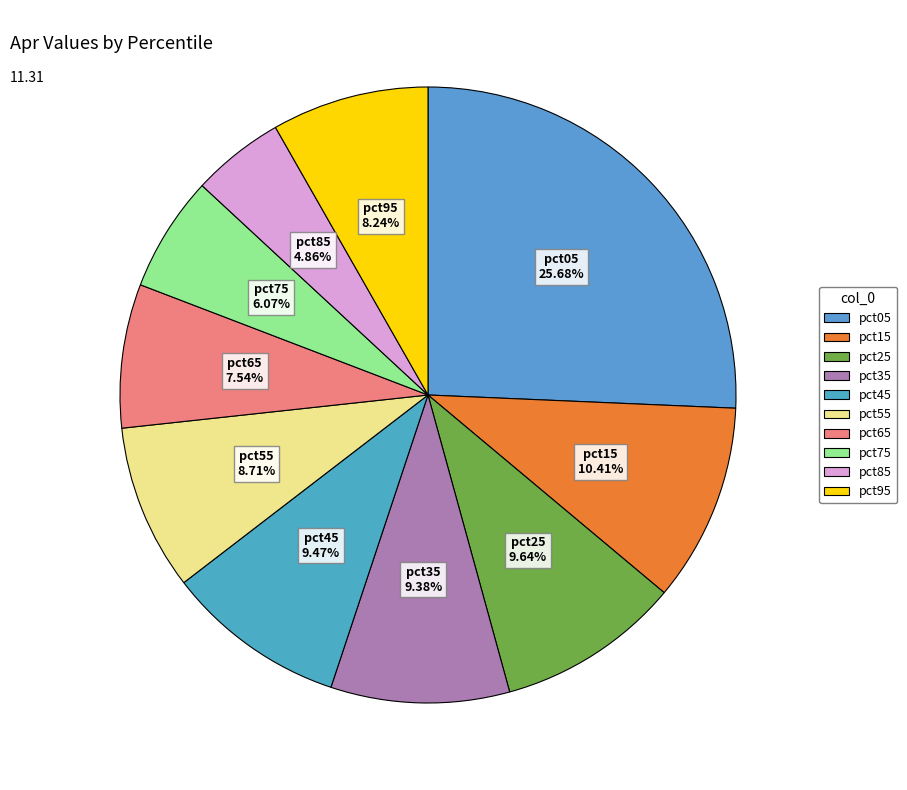

Does pct45 represent more than half of the total?

No